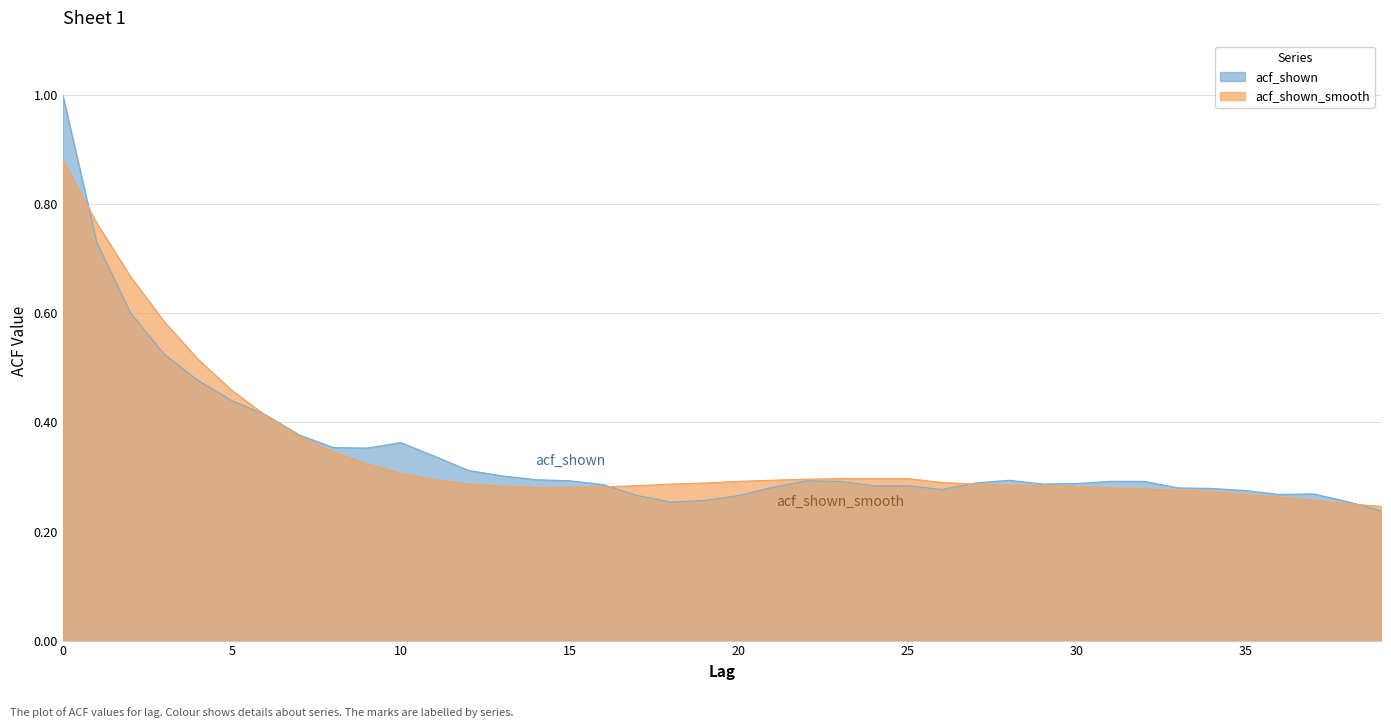

Is it true that acf_shown equals 0.2 at 6?

False